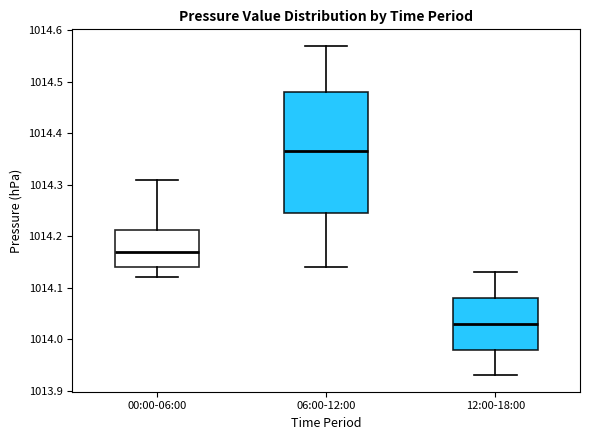

Comparing the boxes themselves (not the whiskers), which one is the tallest?

06:00-12:00